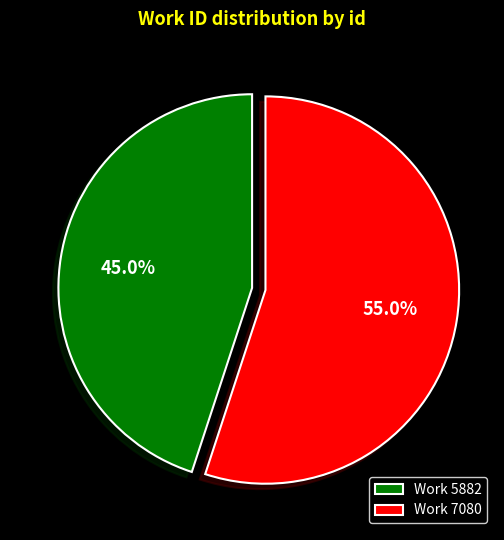

How much of the chart is everything except Work 5882?

55.0%